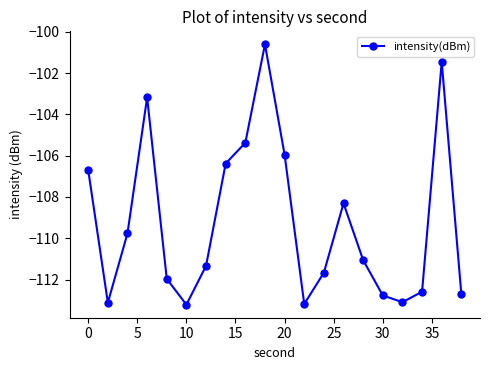

What is the average value?

-109.2